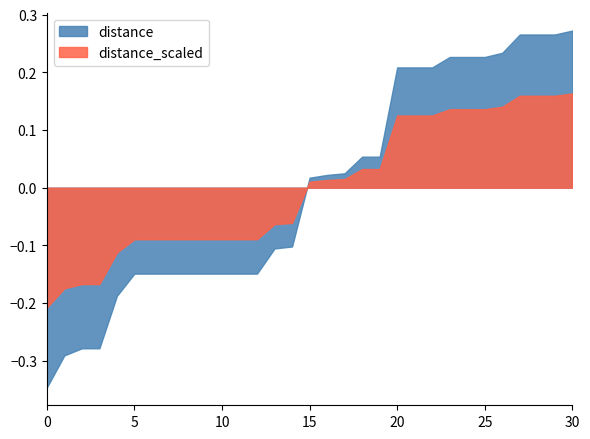

The chart shows a value of 0.5 at 26. True or false?

False